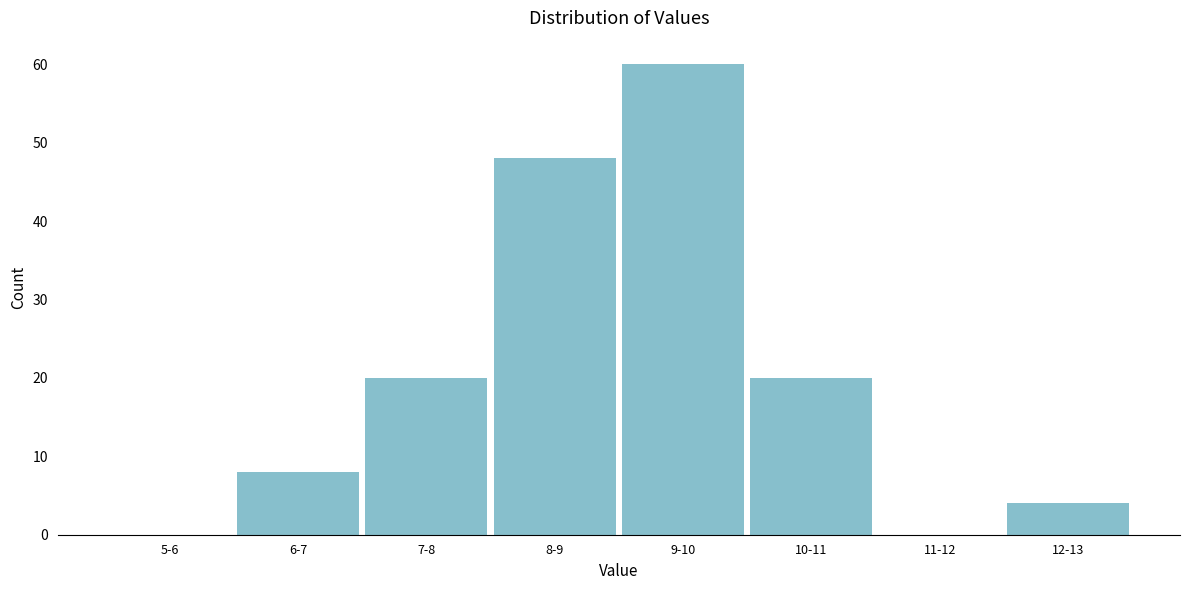

Reading right to left, list all the values displayed in this chart.

12-13=4	11-12=0	10-11=20	9-10=60	8-9=48	7-8=20	6-7=8	5-6=0